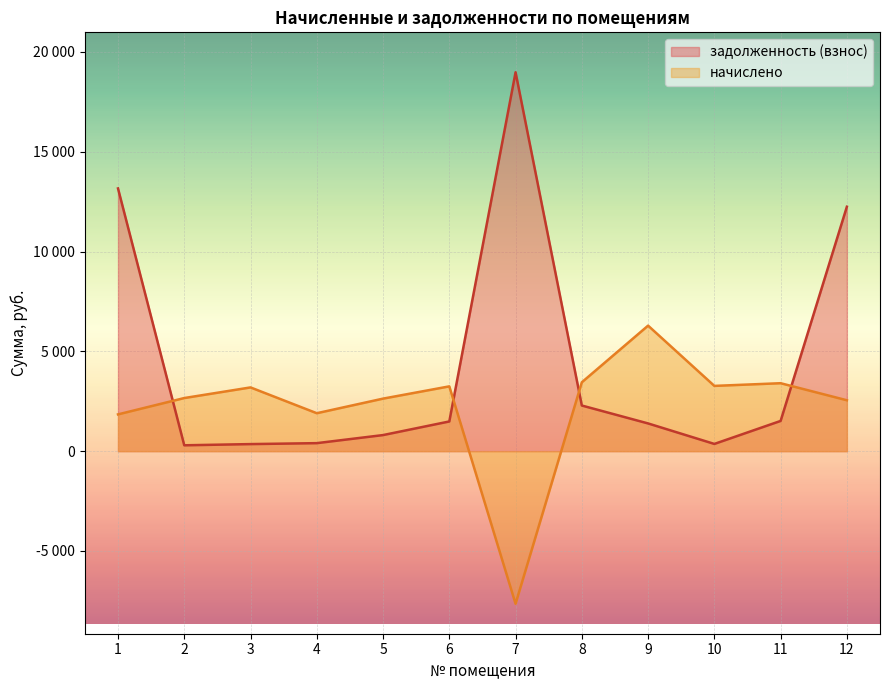

In задолженность (взнос), how many points are higher than both neighbors (excluding endpoints)?

1